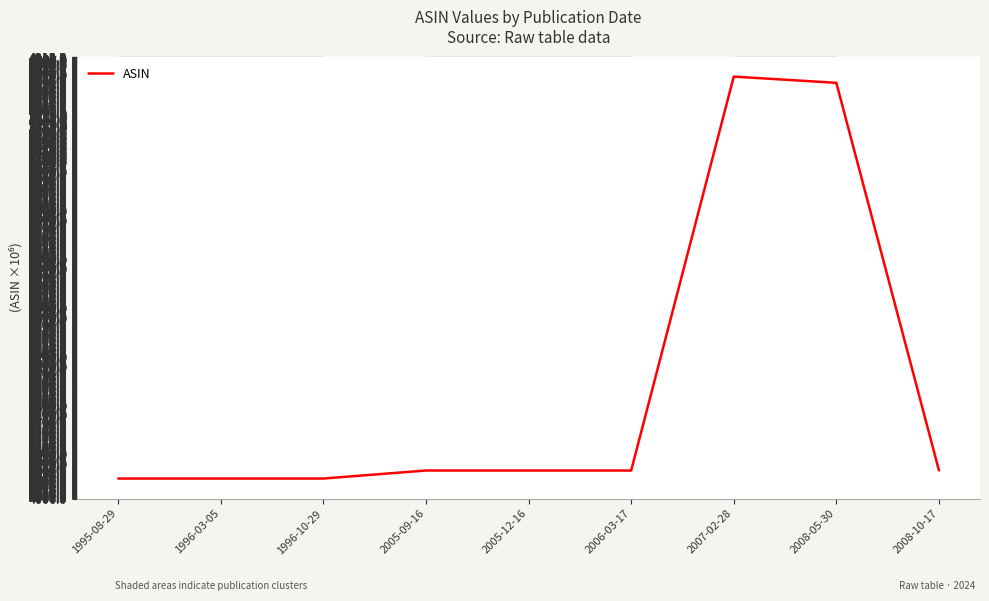

What is the difference between the maximum and minimum values?

826.0